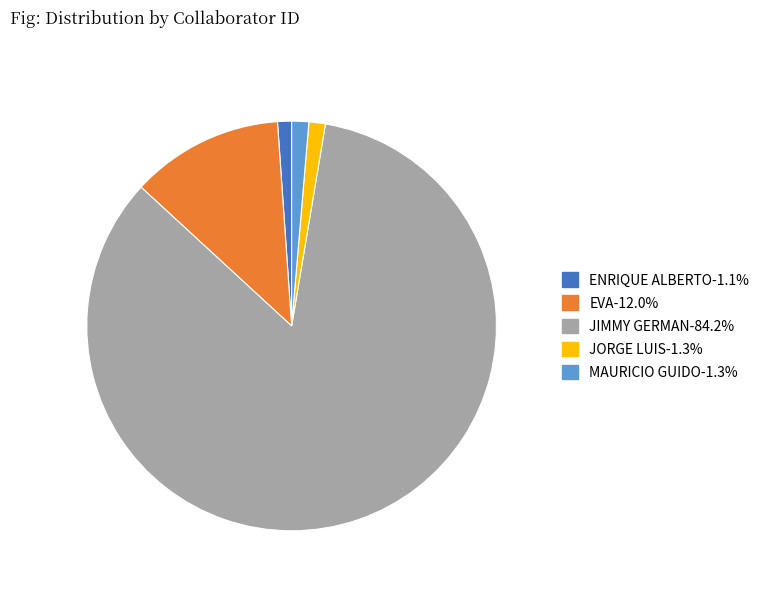

Do JIMMY GERMAN-84.2% and EVA-12.0% together represent more than half of the pie?

Yes